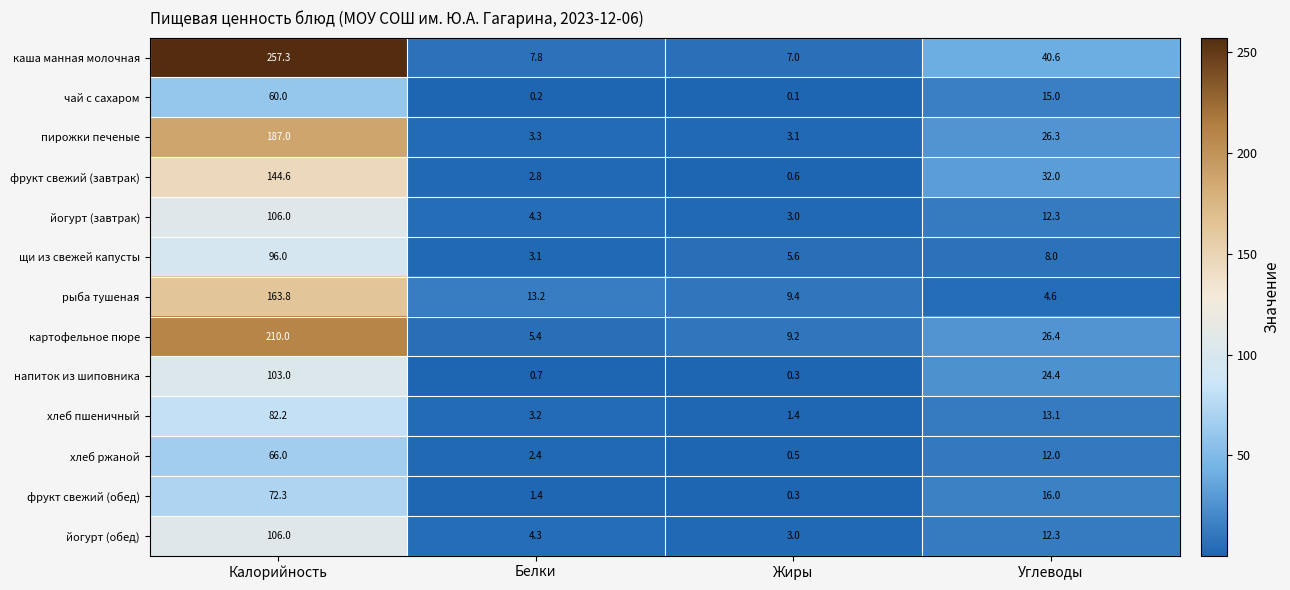

Which series changed the most between Жиры and Углеводы?

каша манная молочная